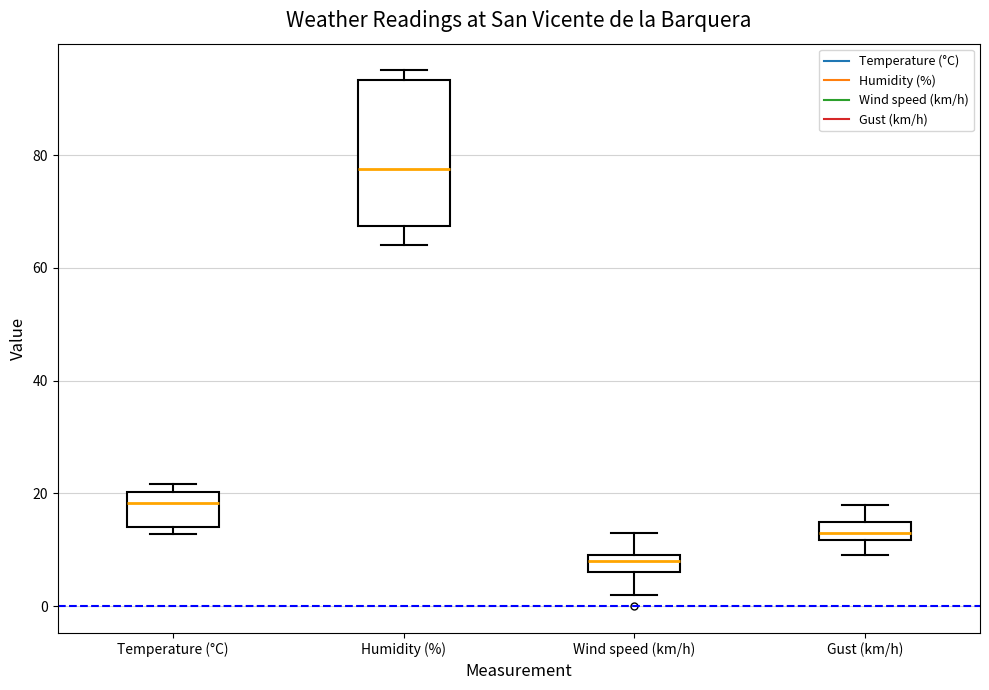

Which box has the lowest median line?

Wind speed (km/h)